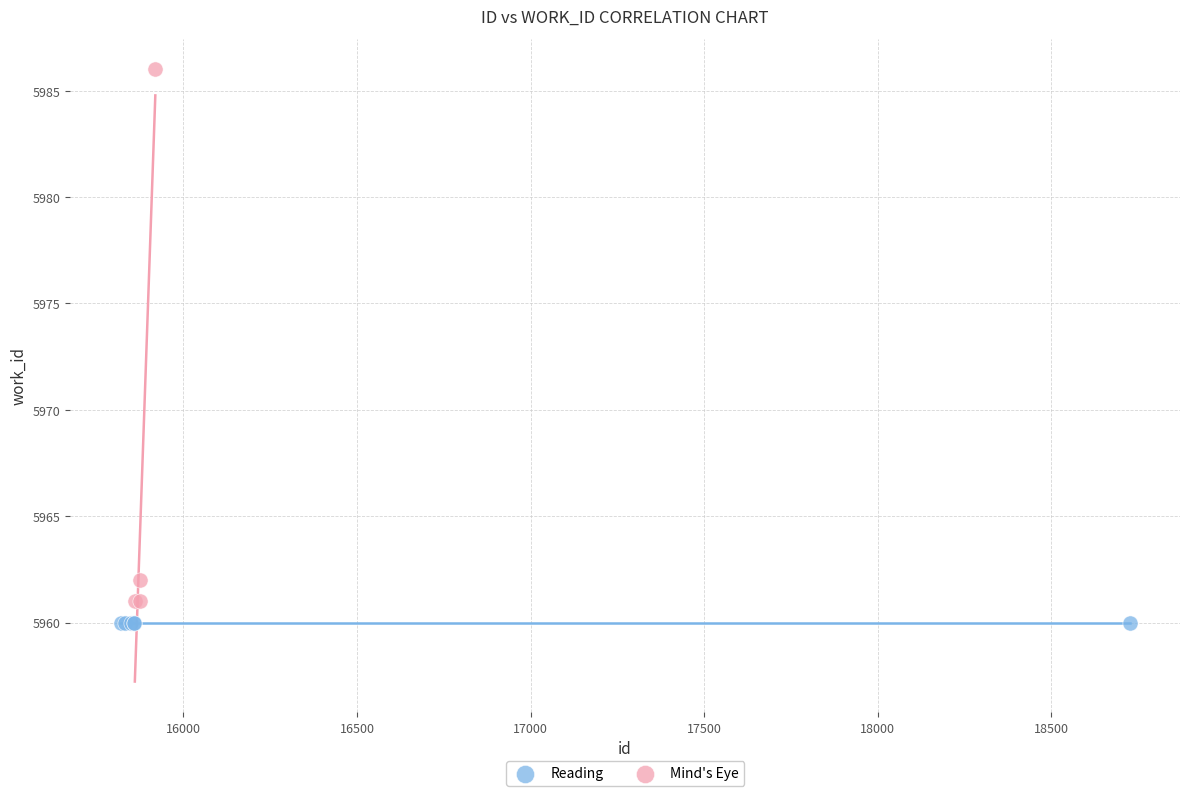

Which series contains the highest Y value?

Mind's Eye